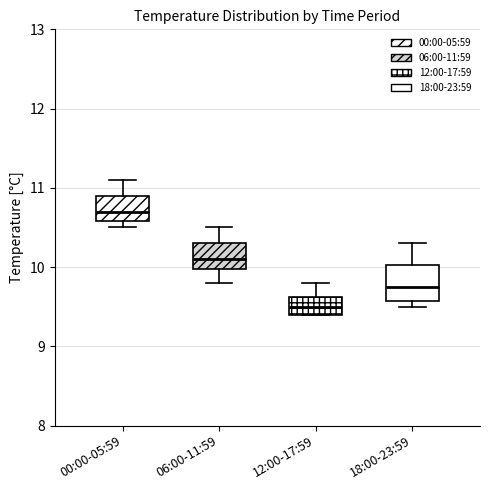

Where does the upper whisker of the box for 12:00-17:59 end on the y-axis? The values are not printed on the chart, so give them approximately, as read against the axis.

9.8